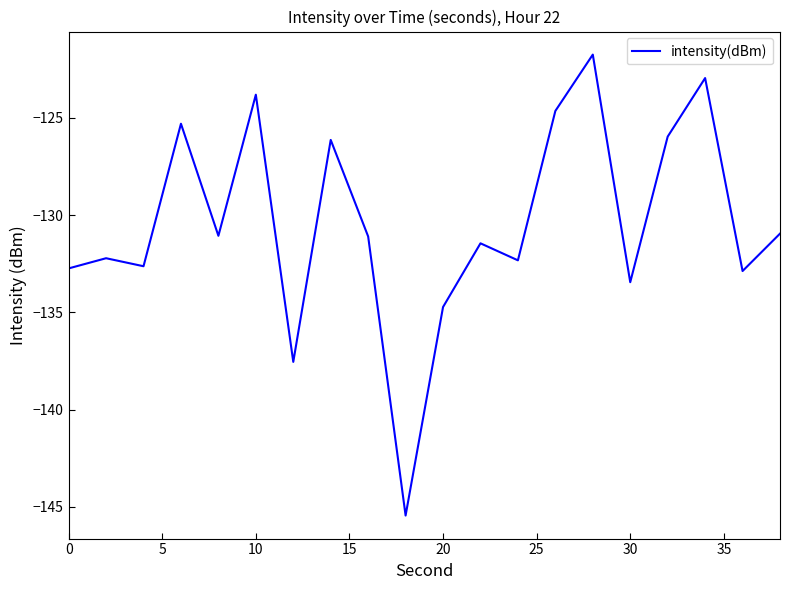

What is the smallest value displayed?

-145.4